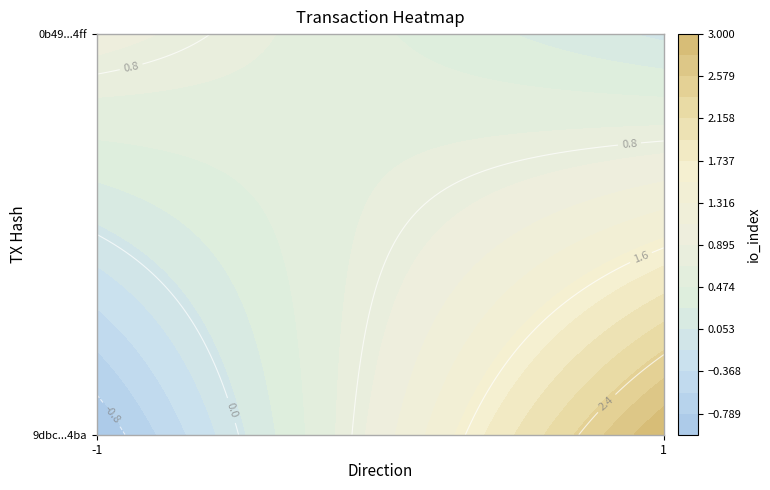

At which category is the sum across all series the highest?

1